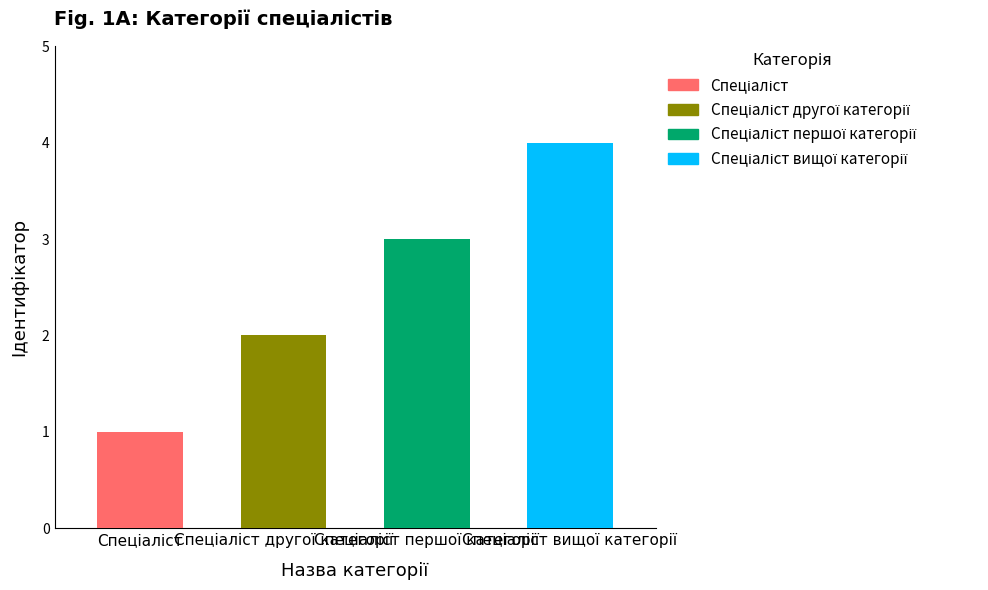

What is the maximum value shown in the chart?

4